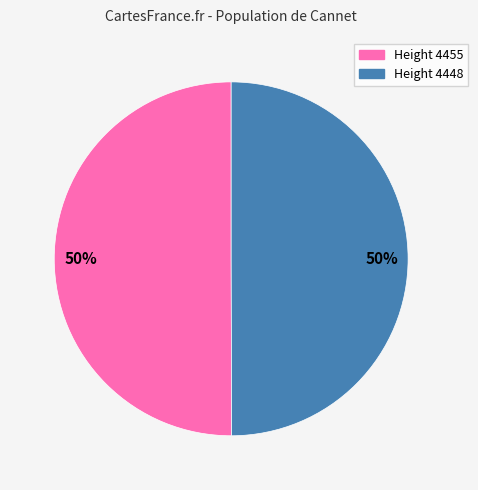

To the nearest percent, what is the average slice percentage?

50%